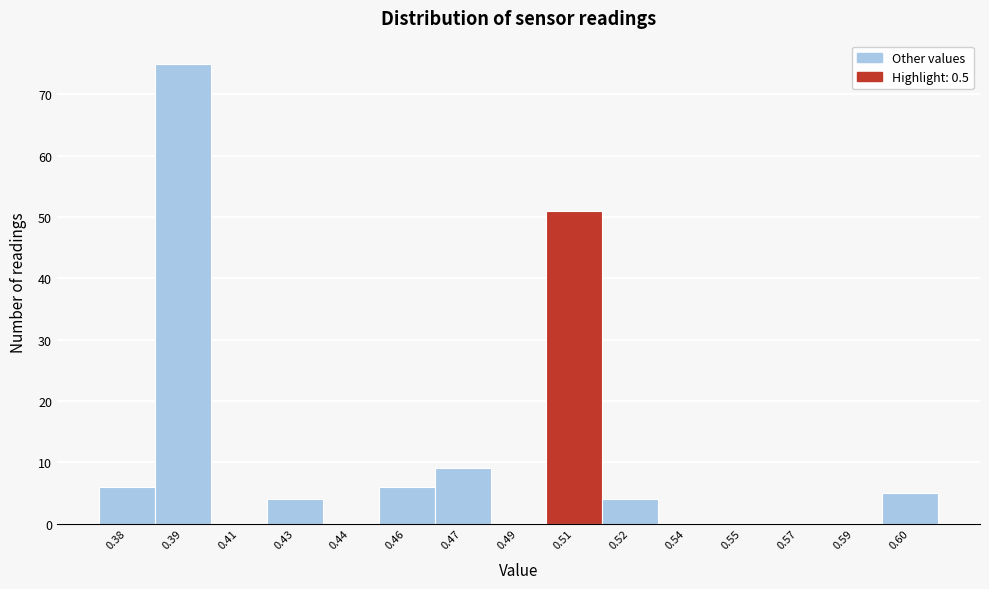

Reading left to right, transcribe all the data shown in this chart.

0.38=6	0.39=75	0.41=0	0.43=4	0.44=0	0.46=6	0.47=9	0.49=0	0.51=51	0.52=4	0.54=0	0.55=0	0.57=0	0.59=0	0.60=5